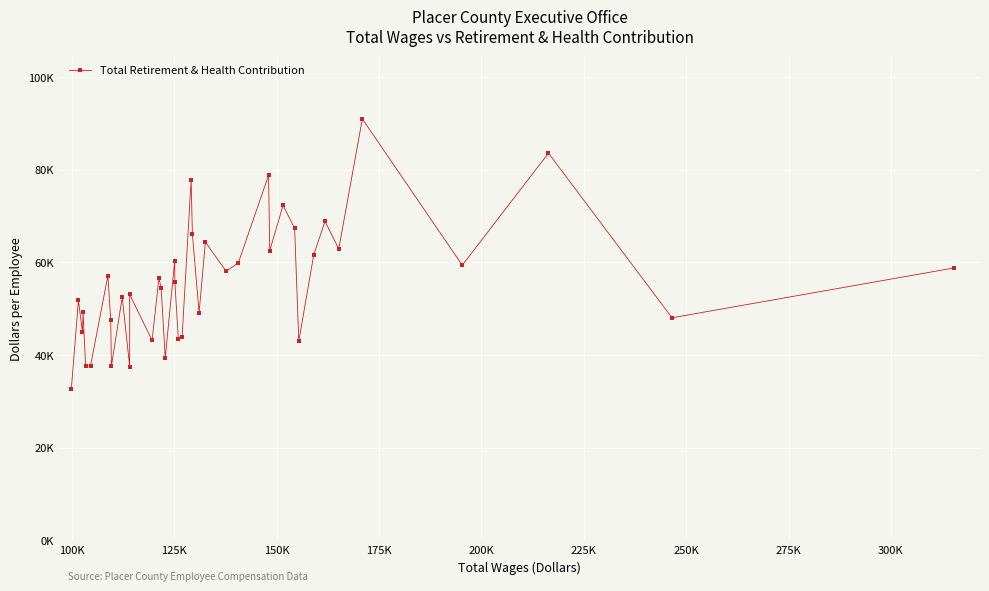

Reading left to right, transcribe all the data shown in this chart.

32569	51806	44844	49283	37521	37626	57106	47438	37602	52438	37482	53042	53042	43138	56515	54523	39365	60302	55652	43413	43880	77843	66114	49111	64340	58018	59887	78757	62504	72264	67333	42953	61617	68811	62898	90933	59350	83540	48012	58769